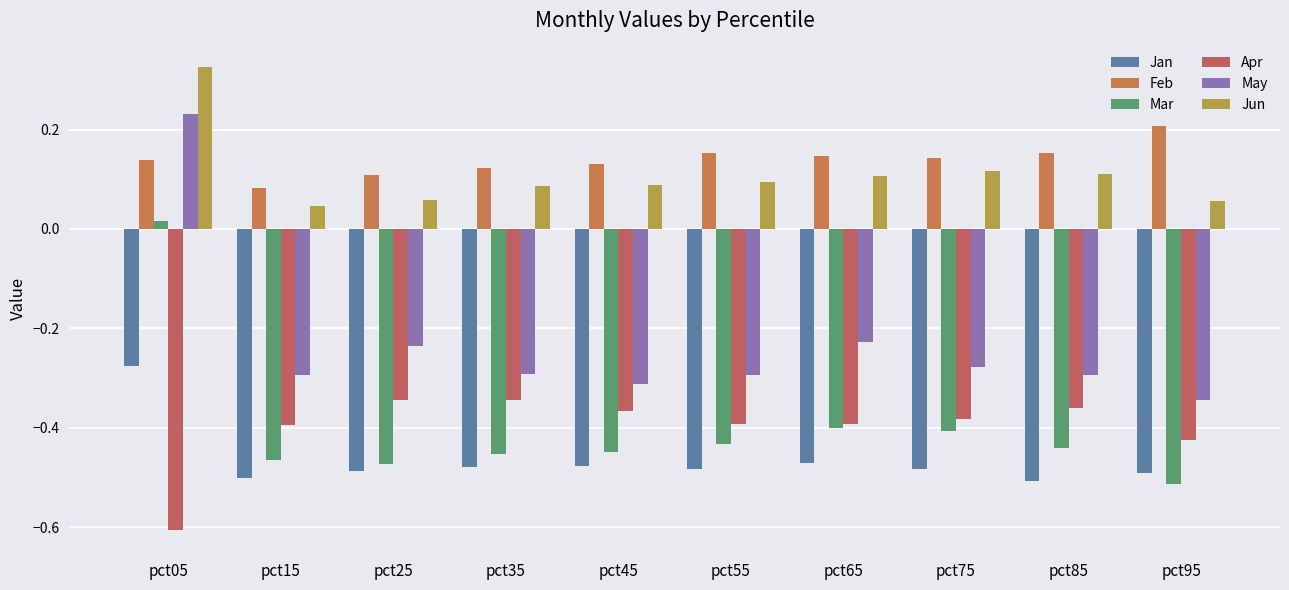

What is the difference between the second highest and minimum values in the May series?

0.1